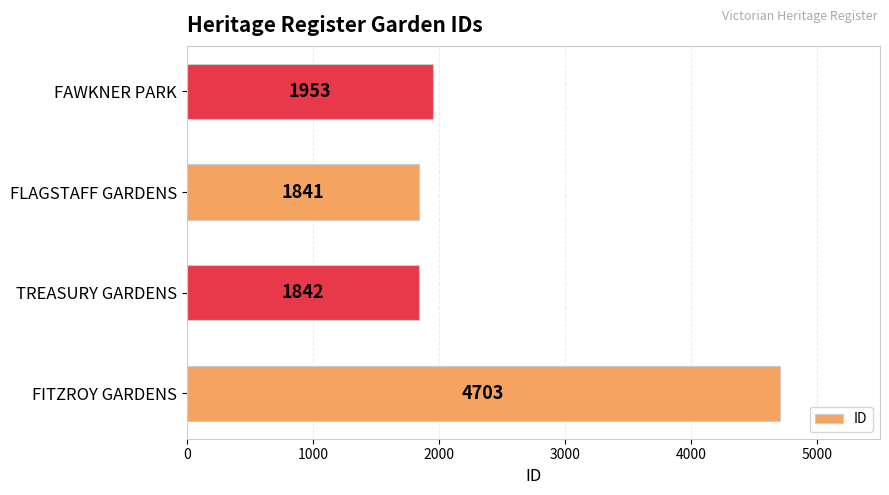

Is it true that the value at FITZROY GARDENS is 4703?

True